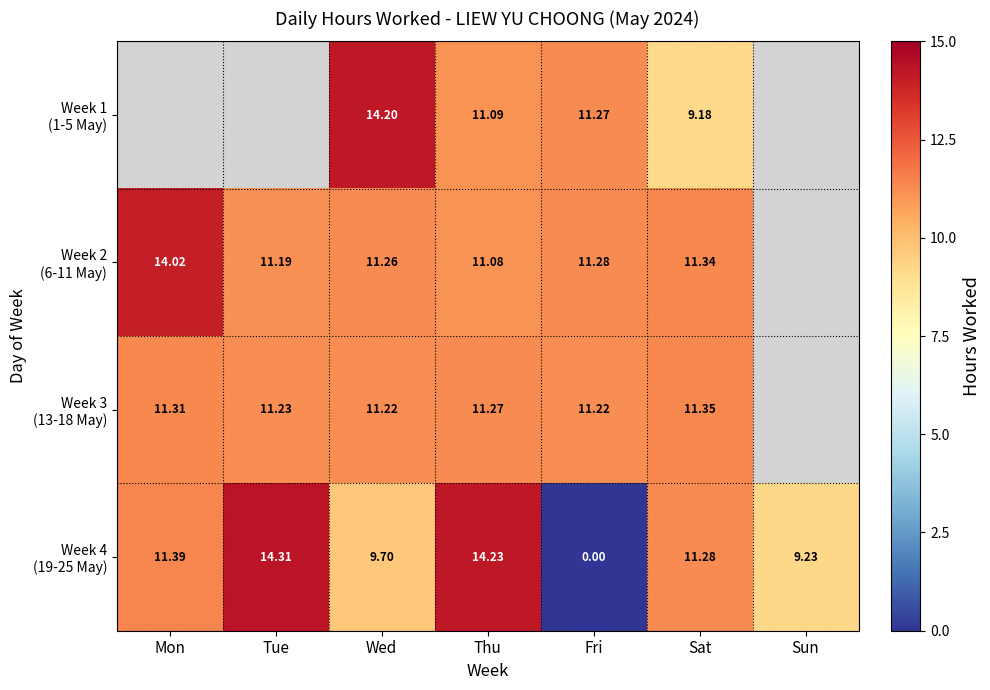

What is the approximate value of Week 2 (6-11 May) at Mon?

14.0